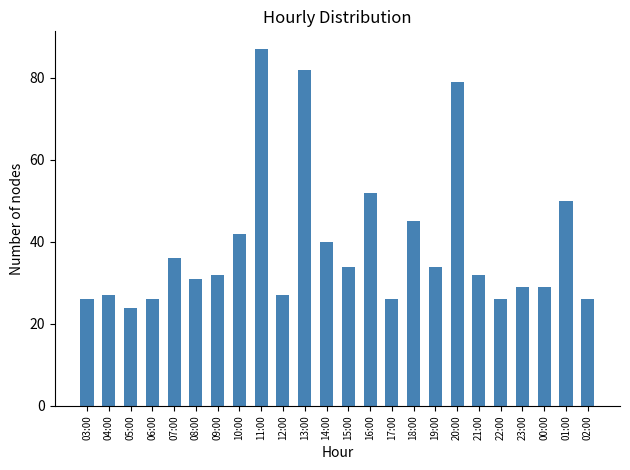

What is the average value?

39